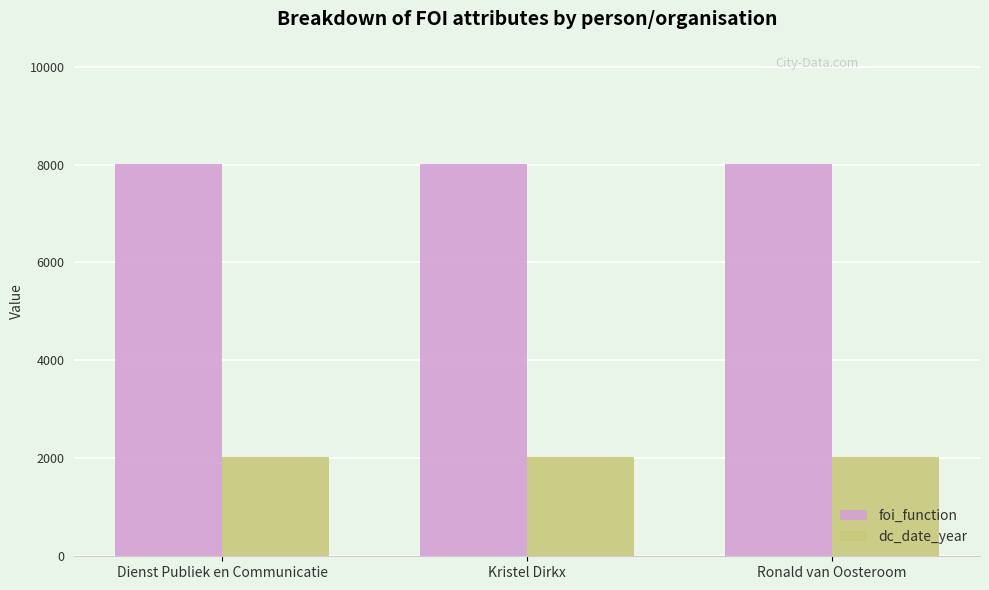

What is the highest value of the foi_function series?

8018